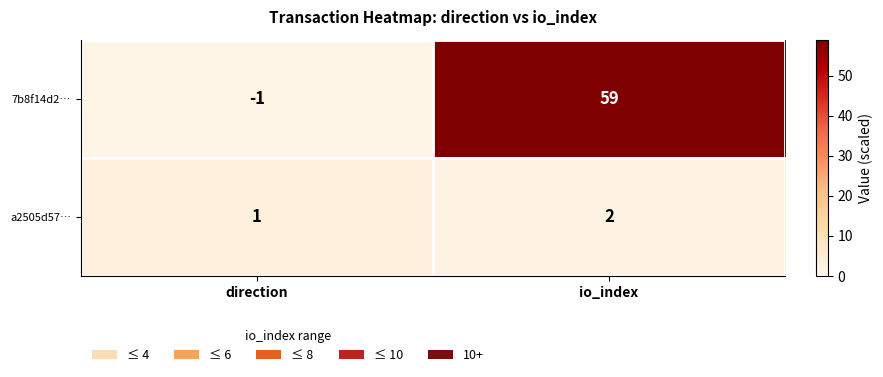

Rank the series by their average value, from highest to lowest.

7b8f14d2…, a2505d57…